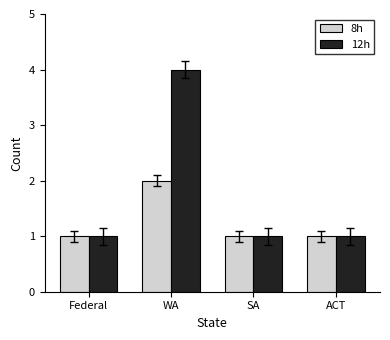

Which series changed the most between Federal and WA?

12h